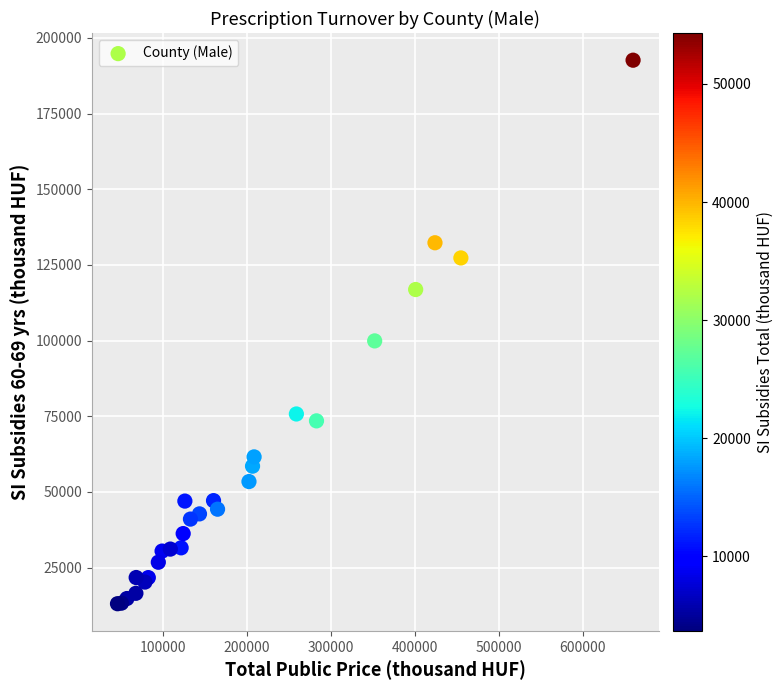

What Y value in the scatter plot is closest to 102862?

99906.8